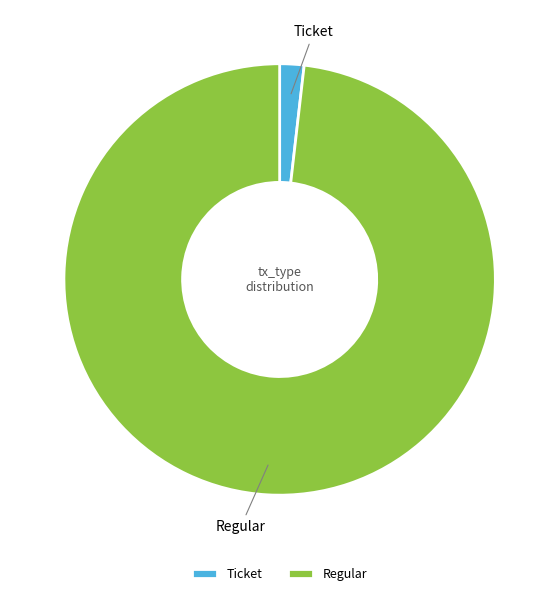

Combined, do Ticket and Regular account for over 50%?

Yes